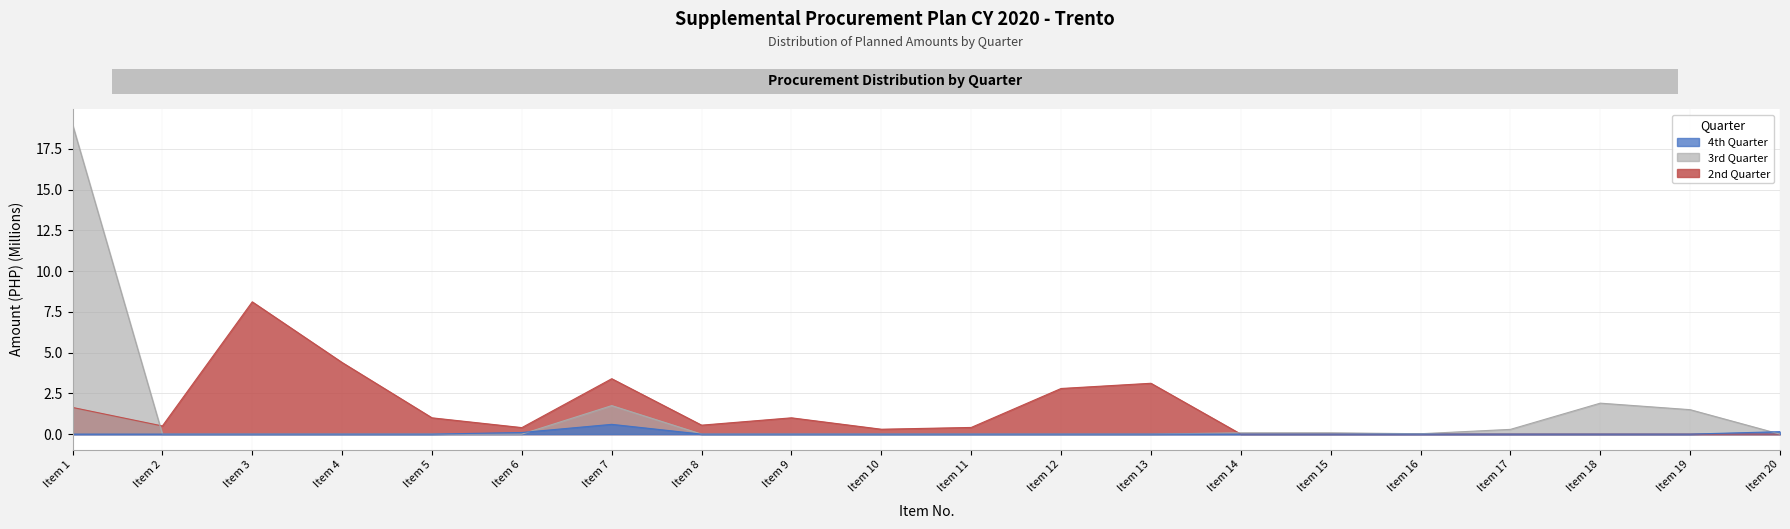

How many values in 2nd Quarter Amount are above zero?

13